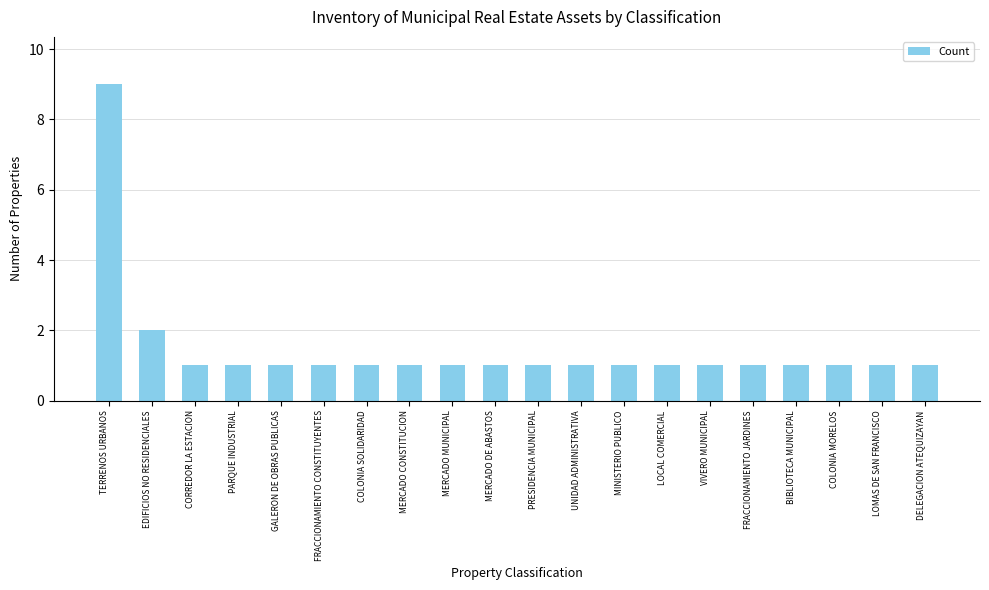

How many values are between 1 and 2?

19